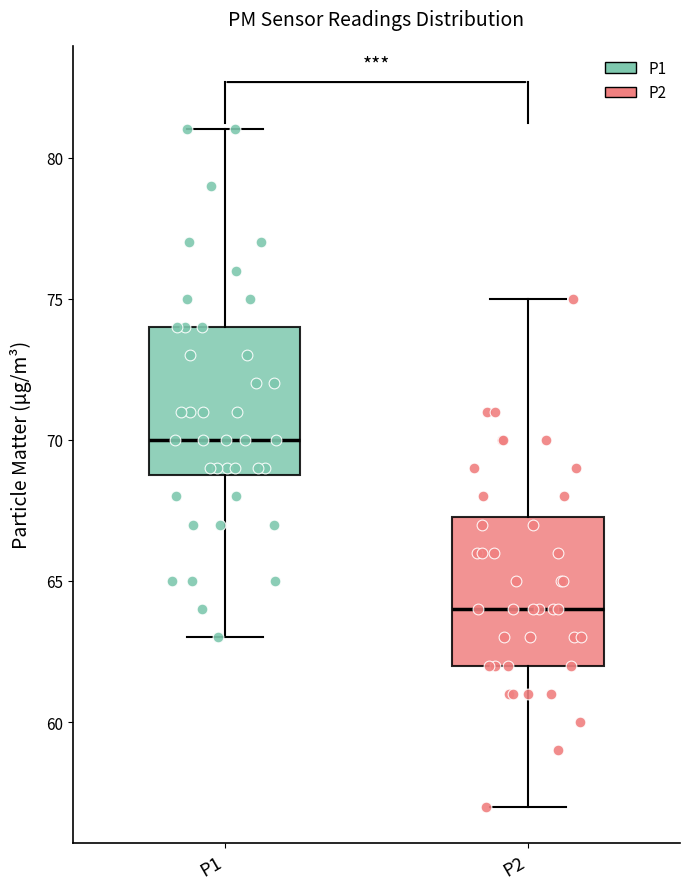

Reading left to right, read every box against the y-axis: the position of its median line, the range the box covers, and the ends of its whiskers. The values are not printed on the chart, so give them approximately, as read against the axis.

P1: median 70.0, box 69.0 to 74.0, whiskers 63.0 to 81.0
P2: median 64.0, box 62.0 to 67.5, whiskers 57.0 to 75.0